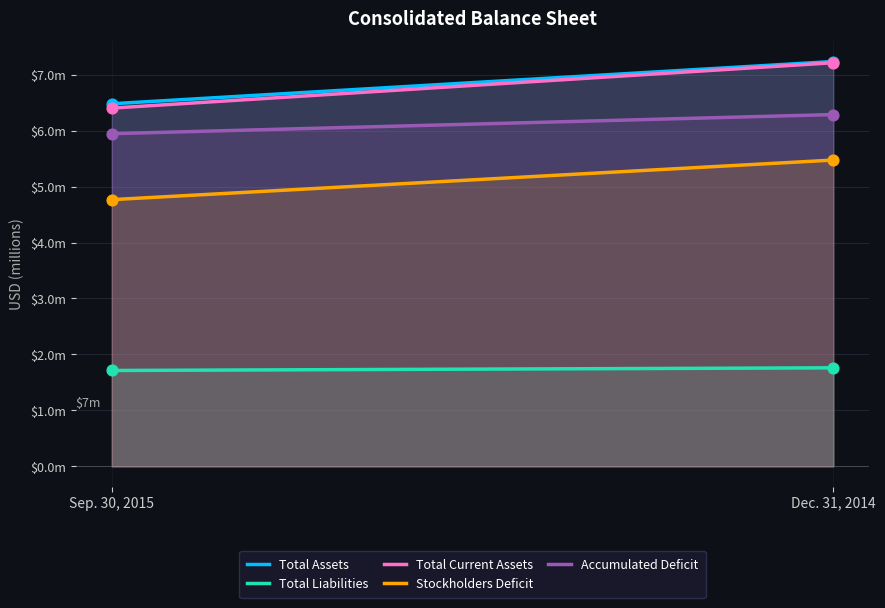

Which series reaches the minimum Y coordinate?

Total Liabilities